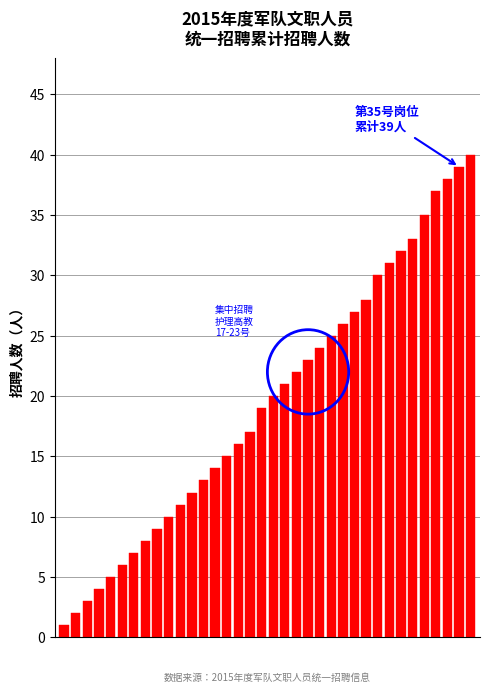

What is the maximum value shown in the chart?

40